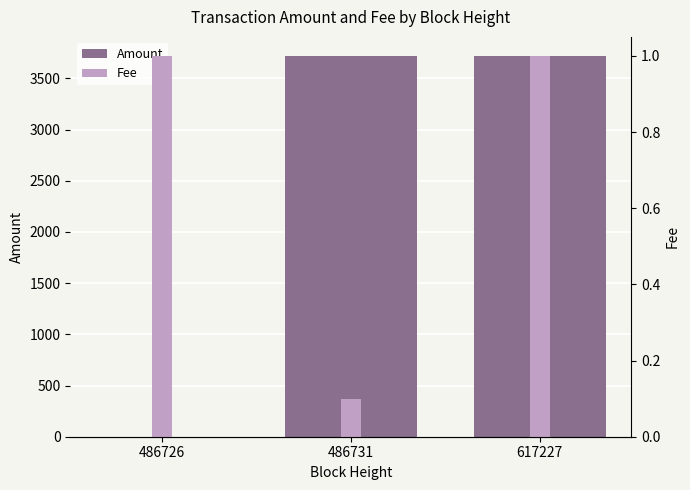

Reading right to left, what are all the values shown in this chart?

Amount: 3719.3	3718.2	0.0
Fee: 1.0	0.1	1.0